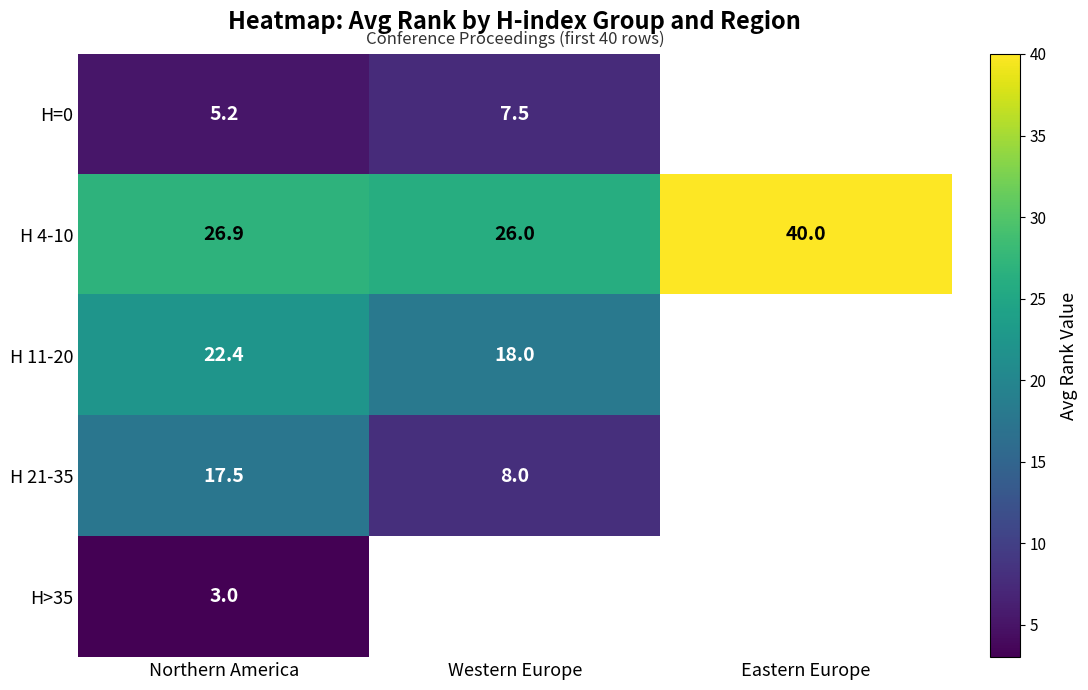

What is the difference between the highest and lowest values at Northern America?

23.9